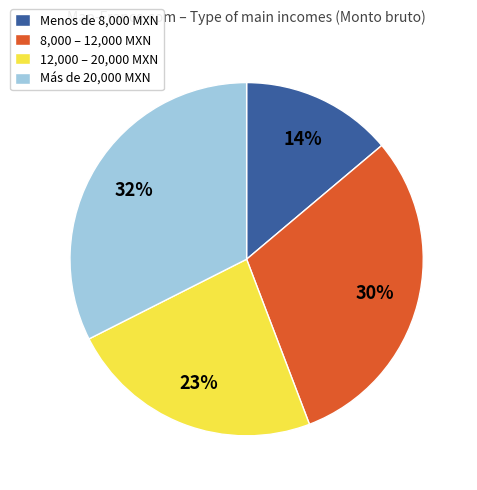

Do 12,000 – 20,000 MXN and 8,000 – 12,000 MXN together represent more than half of the pie?

Yes